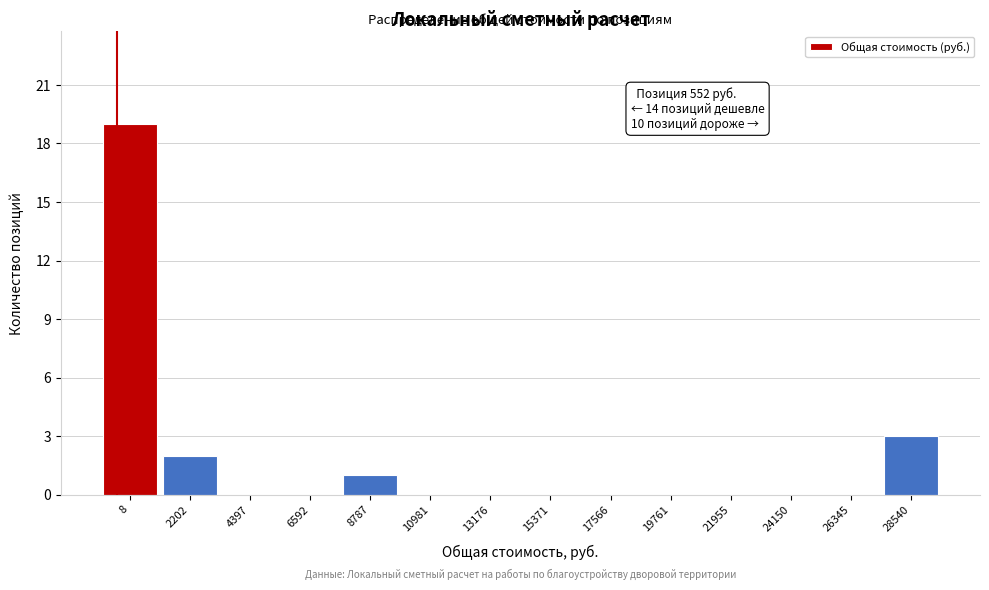

Reading left to right, transcribe all the data shown in this chart.

8=19	2202=2	4397=0	6592=0	8787=1	10981=0	13176=0	15371=0	17566=0	19761=0	21955=0	24150=0	26345=0	28540=3